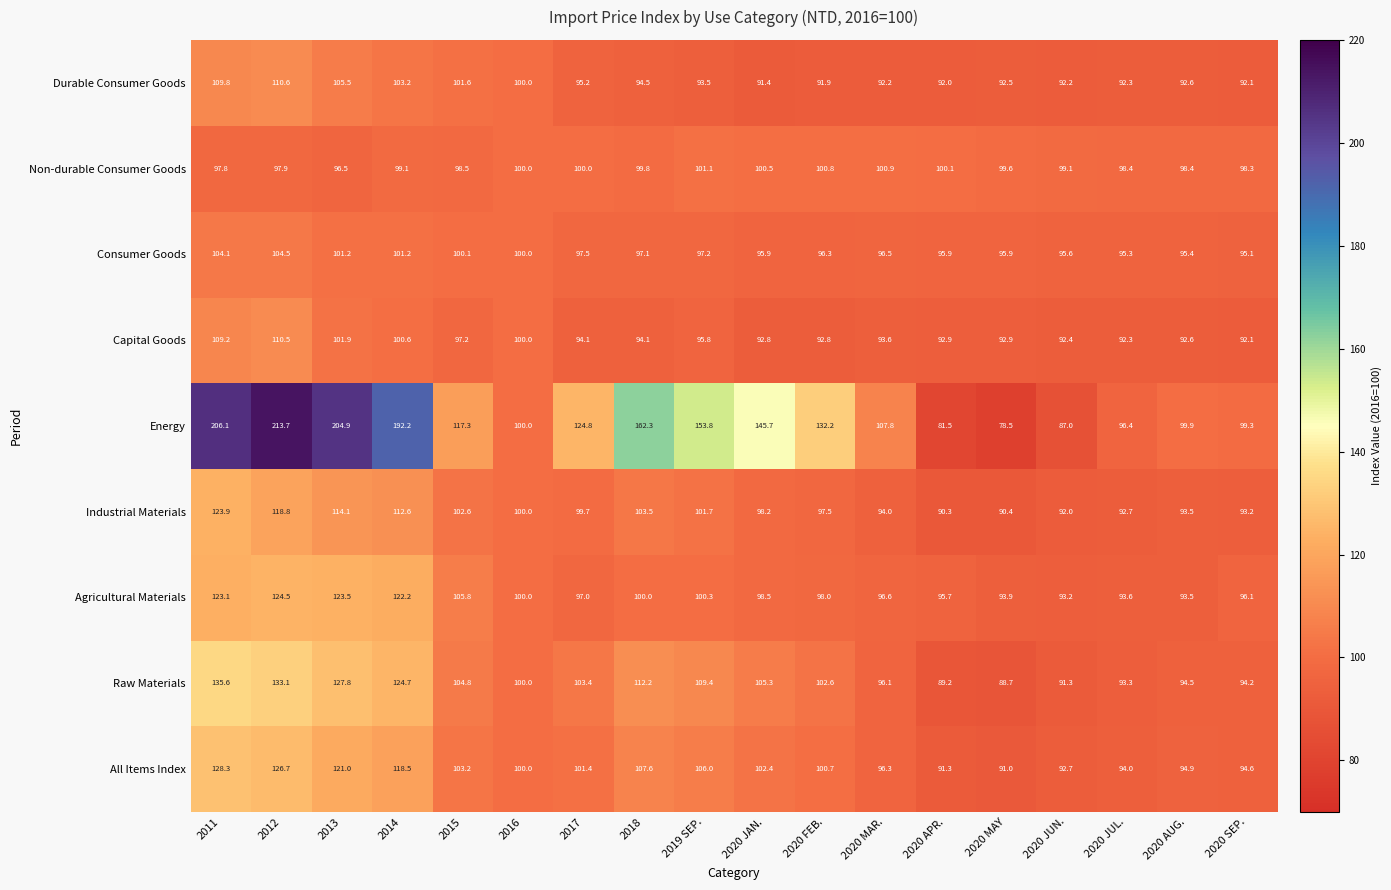

True or false: Raw Materials has a value of 103.4 at 2017.

True